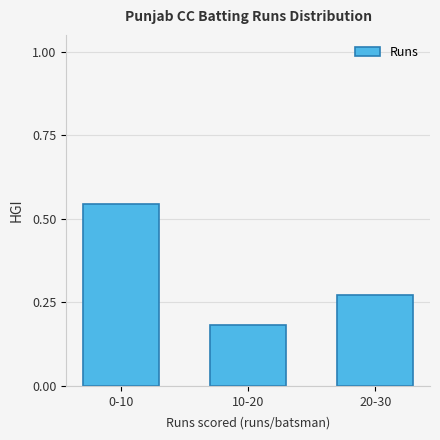

What is the difference between the values at 0-10 and 10-20?

0.4